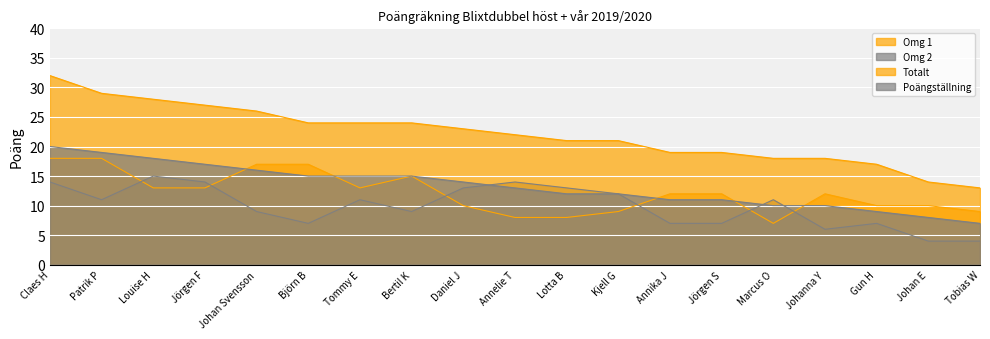

Is it true that Omg 2 equals 4 at Tobias W?

True